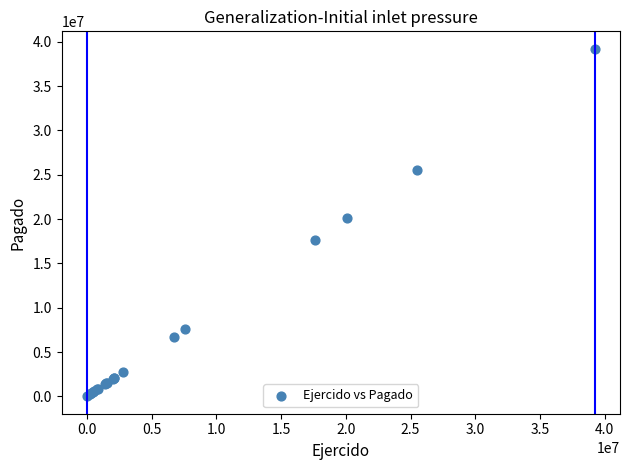

What Y value in the scatter plot is closest to 19613401?

20092090.1